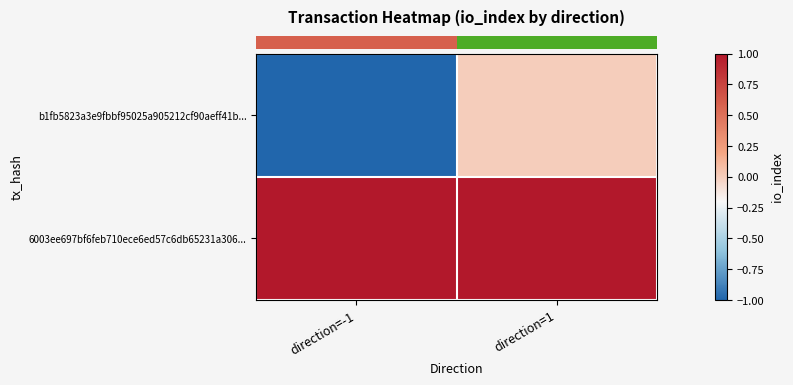

How many series are shown in this chart?

2